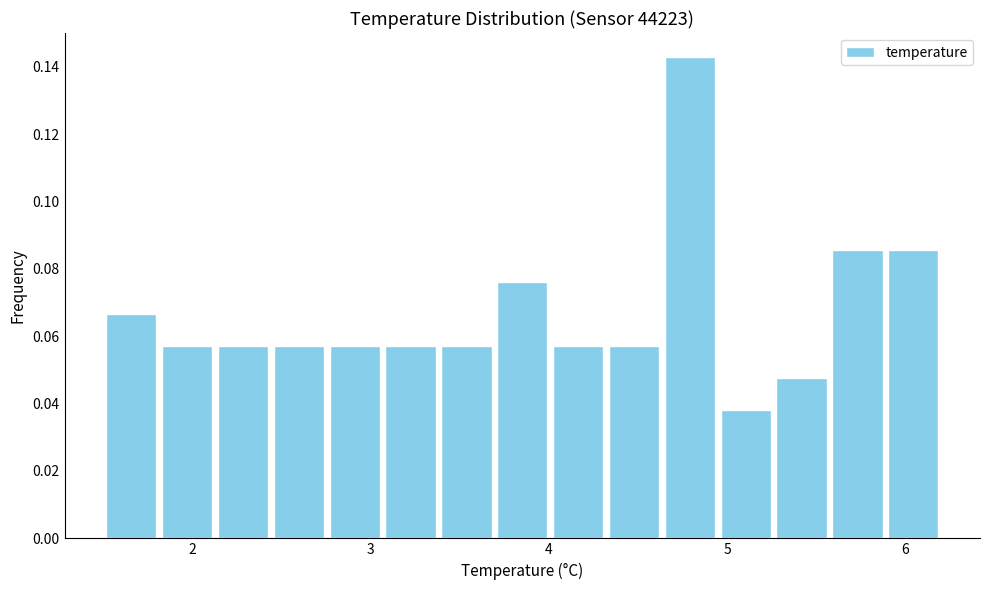

Around what value on the x-axis is the tallest bar? Give the approximate position of its centre, as read against the axis.

4.8